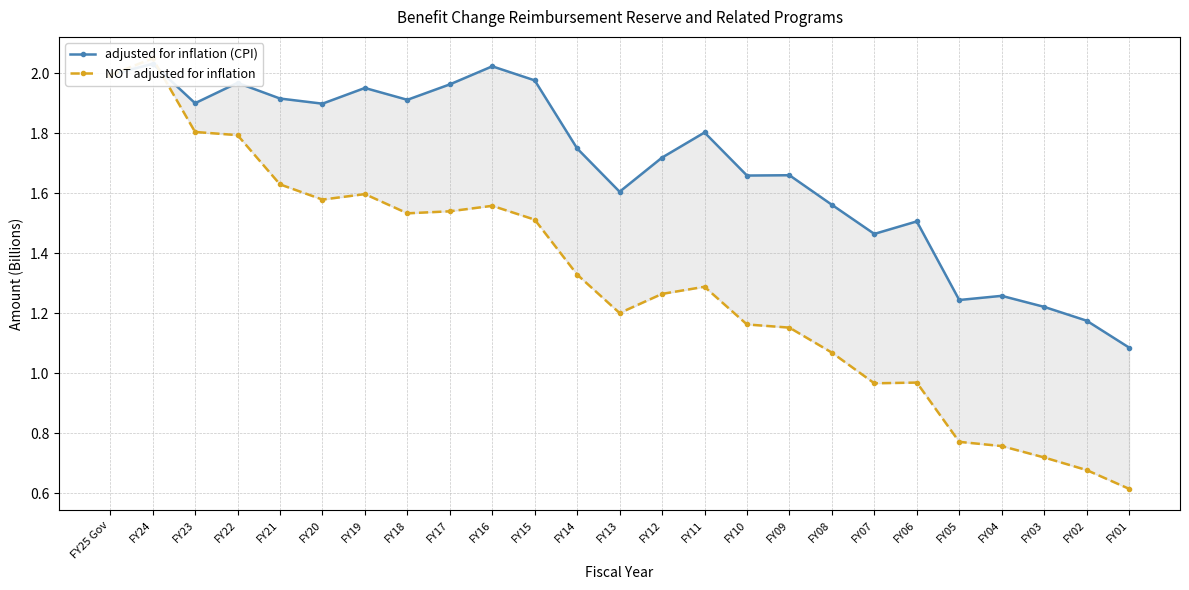

Is this an area chart (filled region under the line)?

No